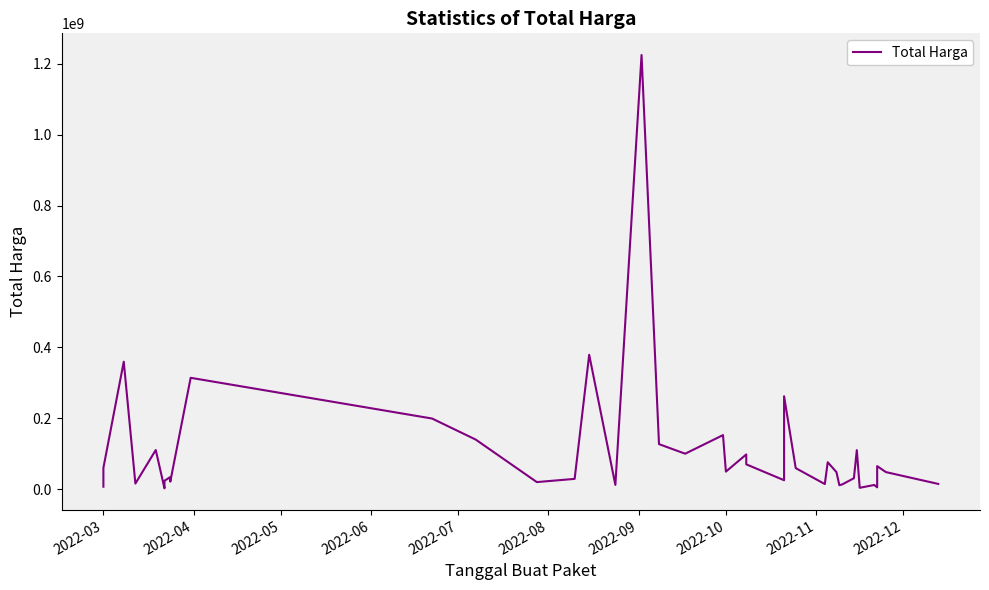

Reading left to right, list all the values displayed in this chart.

6936000	59935000	359500000	15787200	110389990	2395750	23680800	34132505	27720000	21231000	314121780	199200000	139800000	19950000	29000000	379075000	12000000	1224682000	127000000	100000000	152477000	49478000	98000000	70000000	25200000	262118150	59375000	14400000	75920000	48140000	11100000	13442000	30800000	110000000	3825000	11800000	5093000	65000000	48140000	14750000